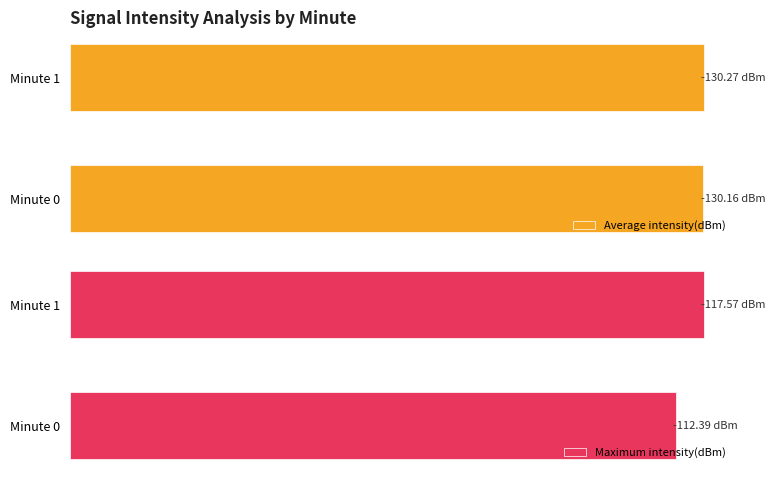

What is the value of the Average intensity(dBm) bar at the 1st from the left?

-130.2